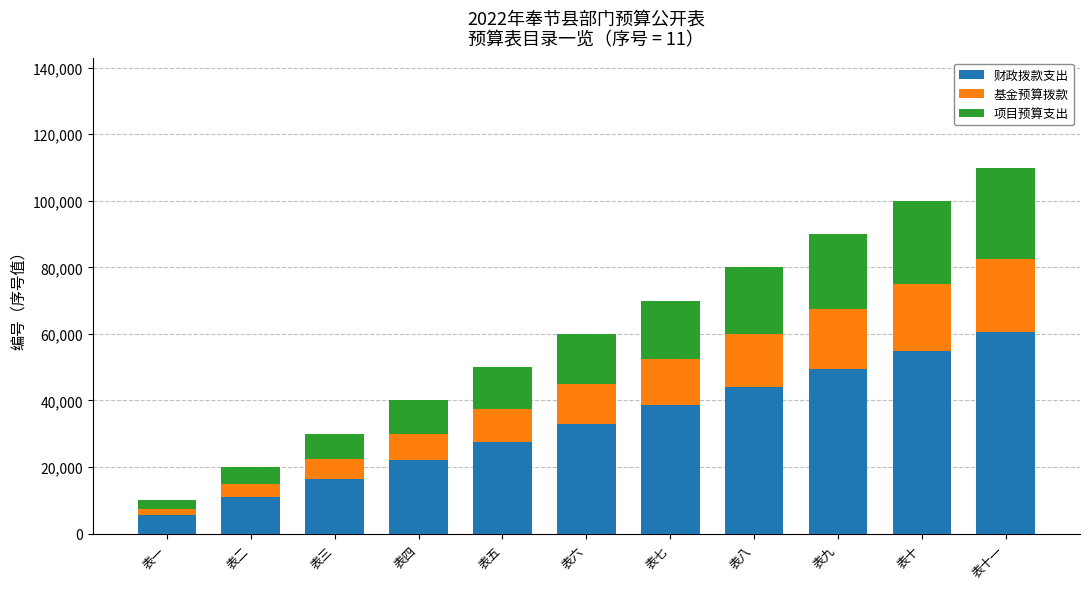

The 财政拨款支出 series shows 103506.0 at 表十一. True or false?

False